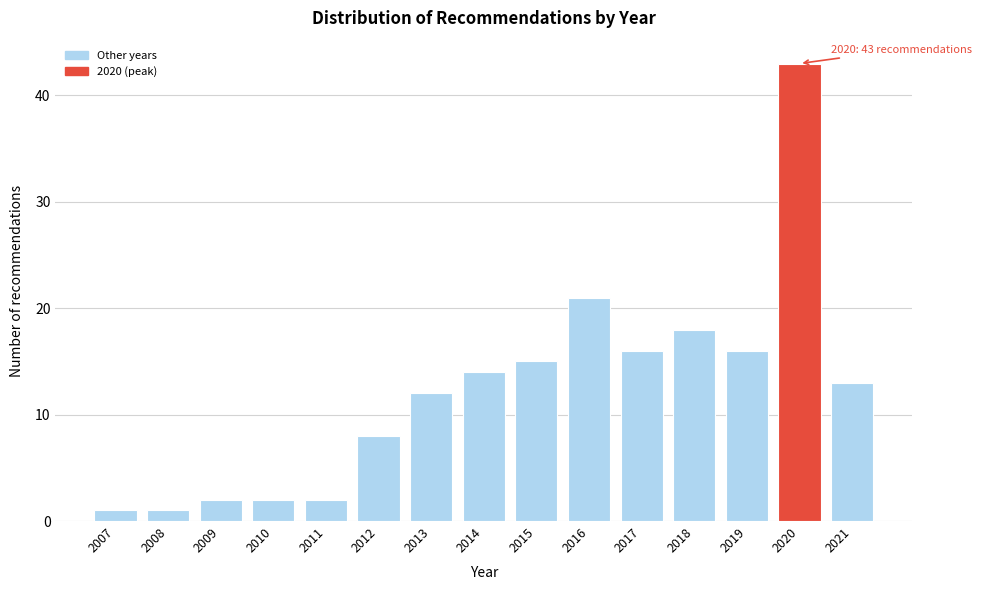

Reading left to right, what are all the values shown in this chart?

2007=1	2008=1	2009=2	2010=2	2011=2	2012=8	2013=12	2014=14	2015=15	2016=21	2017=16	2018=18	2019=16	2020=43	2021=13